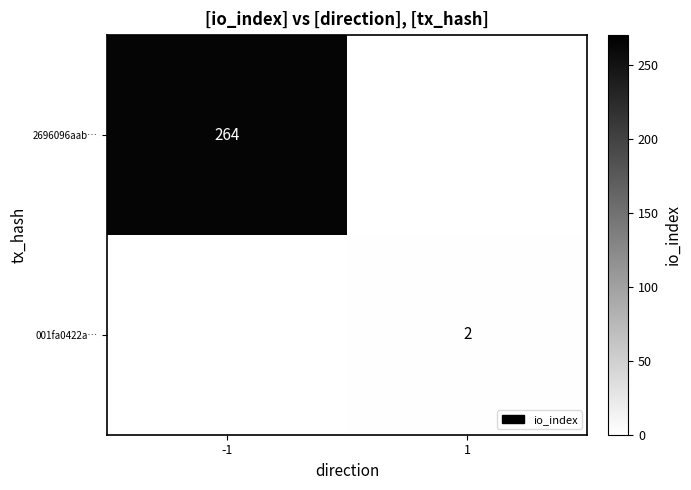

The value of 001fa0422a… at 1 is 2. True or false?

True